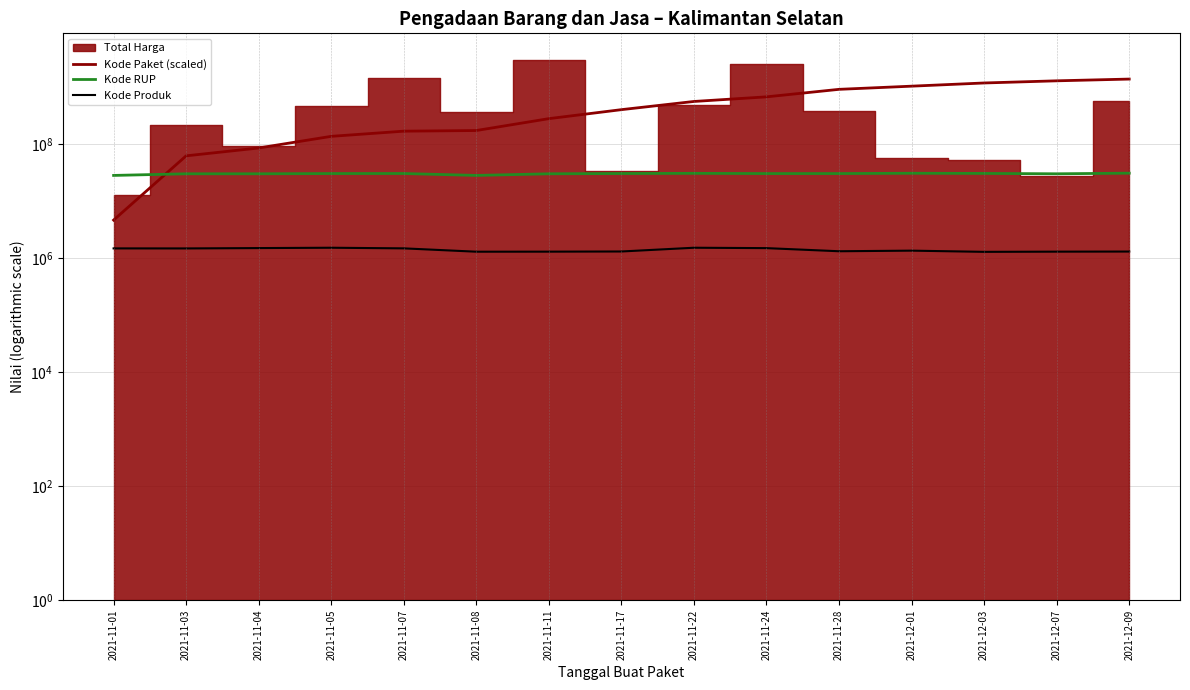

What is the label of the 14th point from the left?

2021-12-07